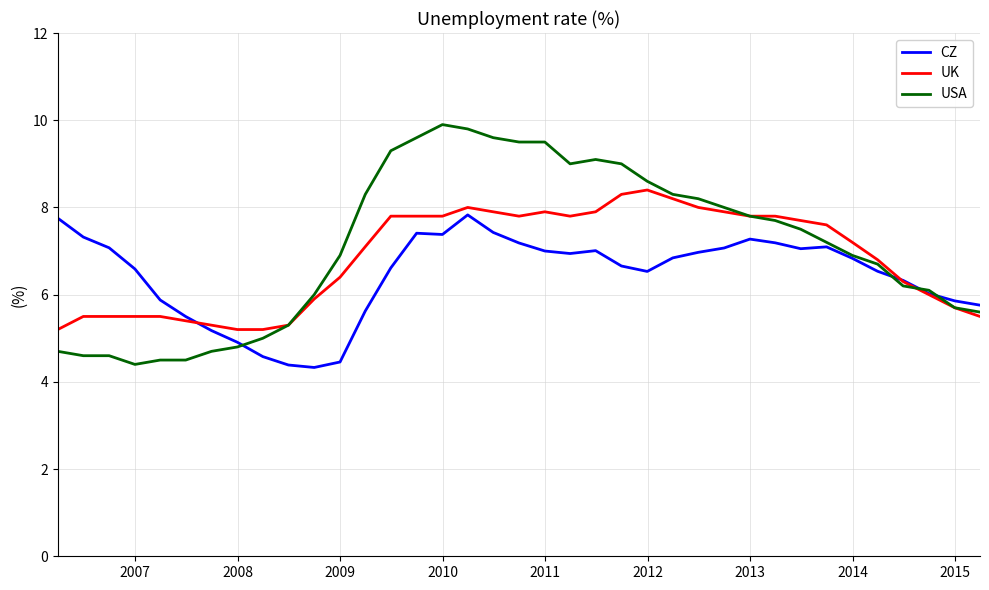

Which series has the largest range (max minus min)?

USA